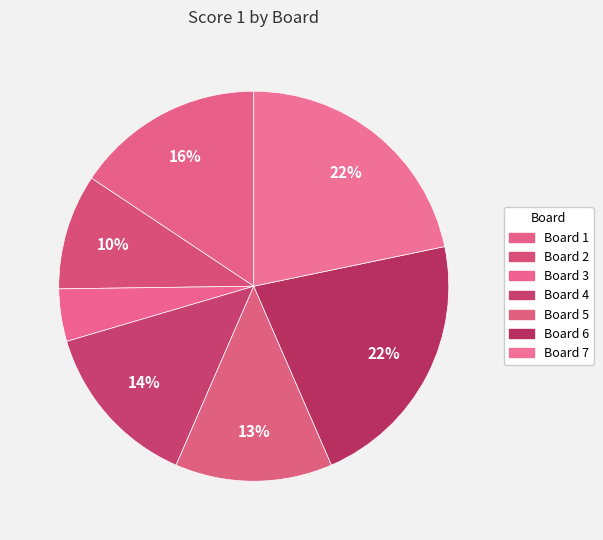

How many segments does this pie chart have?

7